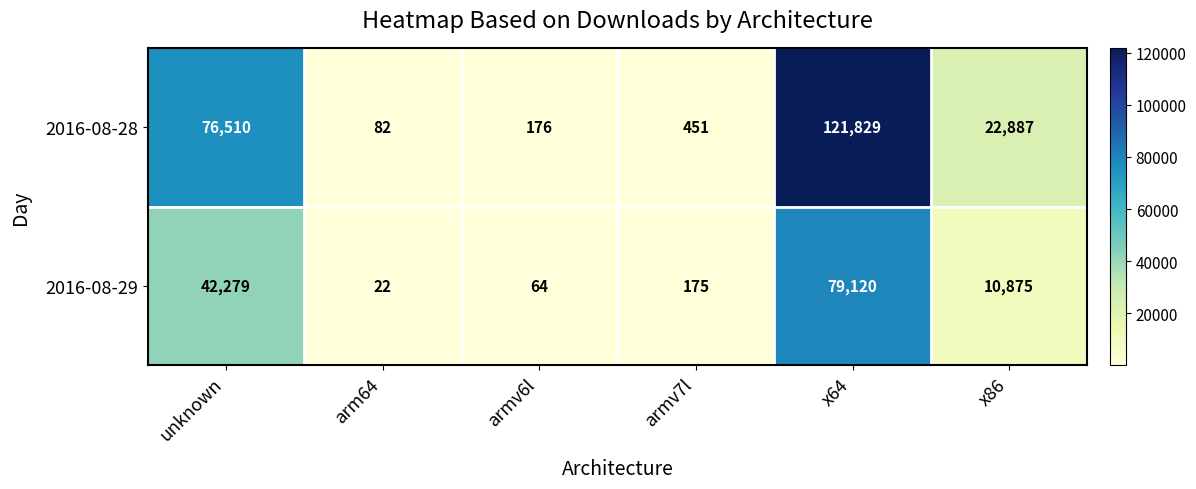

At which label does 2016-08-28 reach its peak?

x64